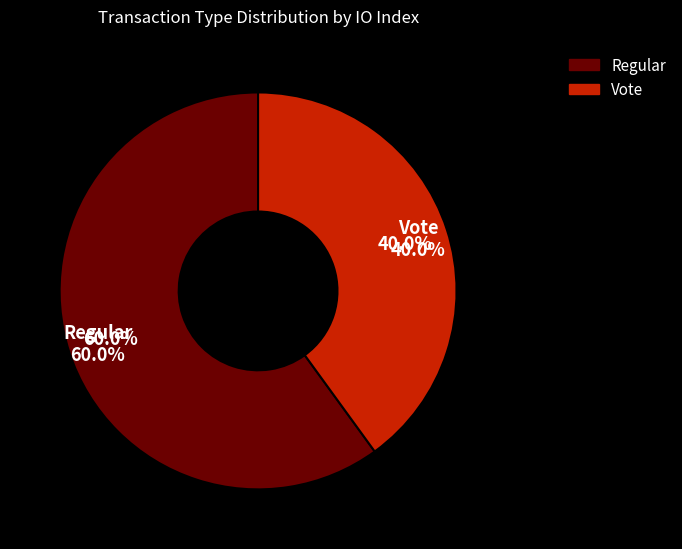

Which slice is the largest?

Regular